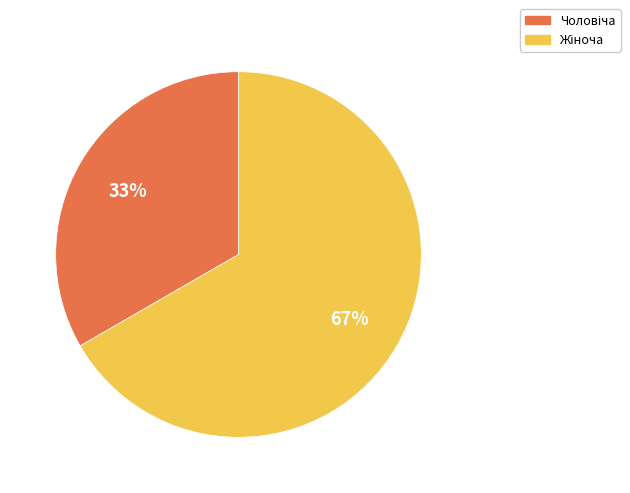

To the nearest percent, what is the average slice percentage?

50%